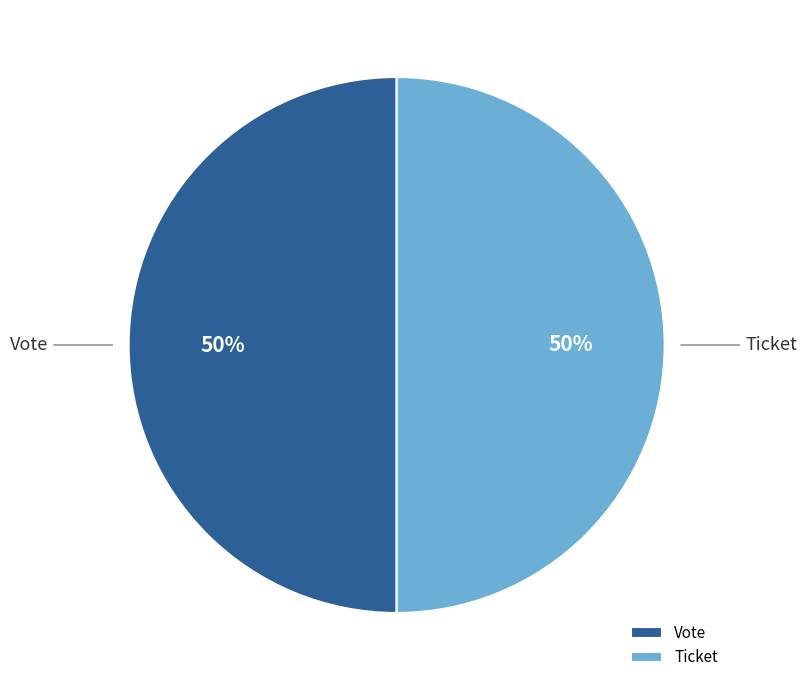

To the nearest percent, what is the combined percentage of Vote and Ticket?

100%